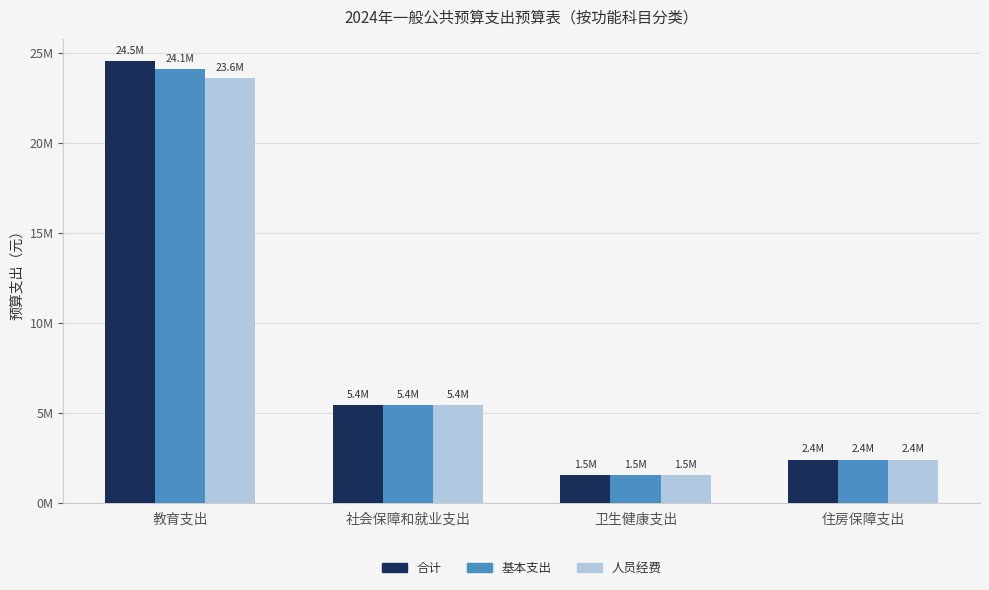

At which label is 合计 closest to 13017753?

社会保障和就业支出